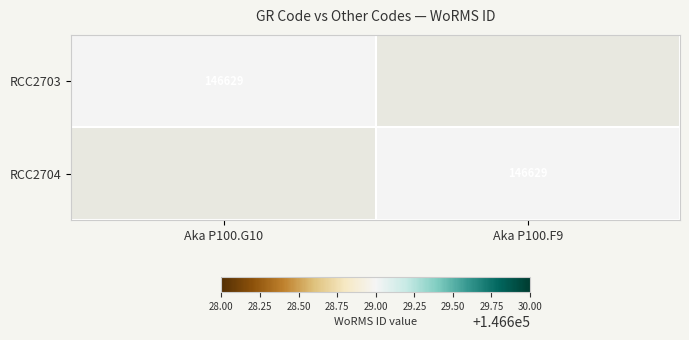

Is it true that RCC2704 equals 146629 at Aka P100.F9?

True